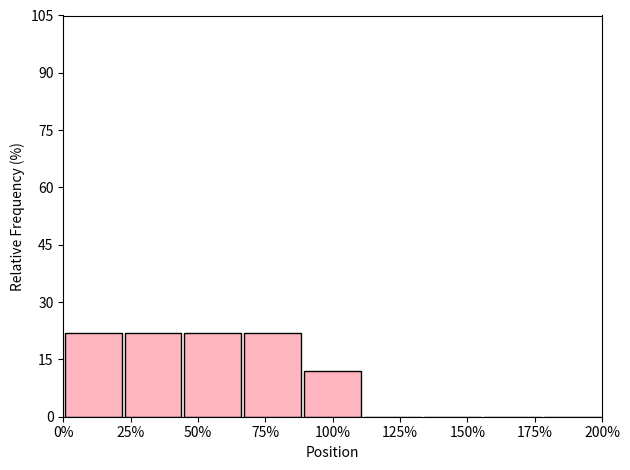

Reading left to right, transcribe this chart: for each bar, give the range it covers on the x-axis and its height. Neither the bar edges nor the heights are printed on the chart, so give them approximately, as read against the axes.

0 to 20: 22
20 to 45: 22
45 to 65: 22
65 to 90: 22
90 to 110: 12
110 to 135: 0
135 to 155: 0
155 to 180: 0
180 to 200: 0